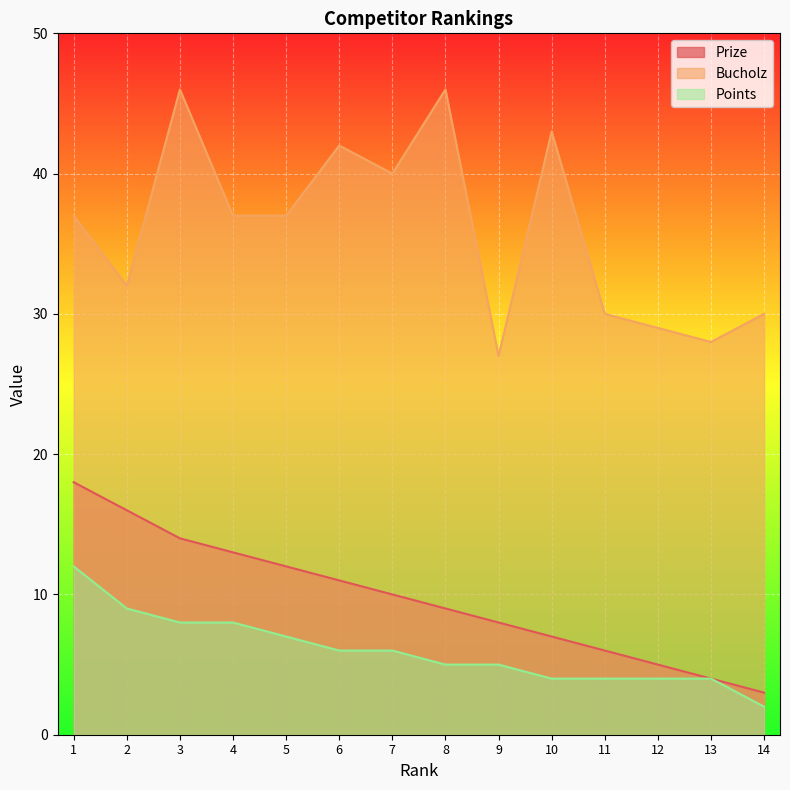

Reading left to right, list all the values displayed in this chart.

Prize: 1=18	2=16	3=14	4=13	5=12	6=11	7=10	8=9	9=8	10=7	11=6	12=5	13=4	14=3
Bucholz: 1=37	2=32	3=46	4=37	5=37	6=42	7=40	8=46	9=27	10=43	11=30	12=29	13=28	14=30
Points: 1=12	2=9	3=8	4=8	5=7	6=6	7=6	8=5	9=5	10=4	11=4	12=4	13=4	14=2